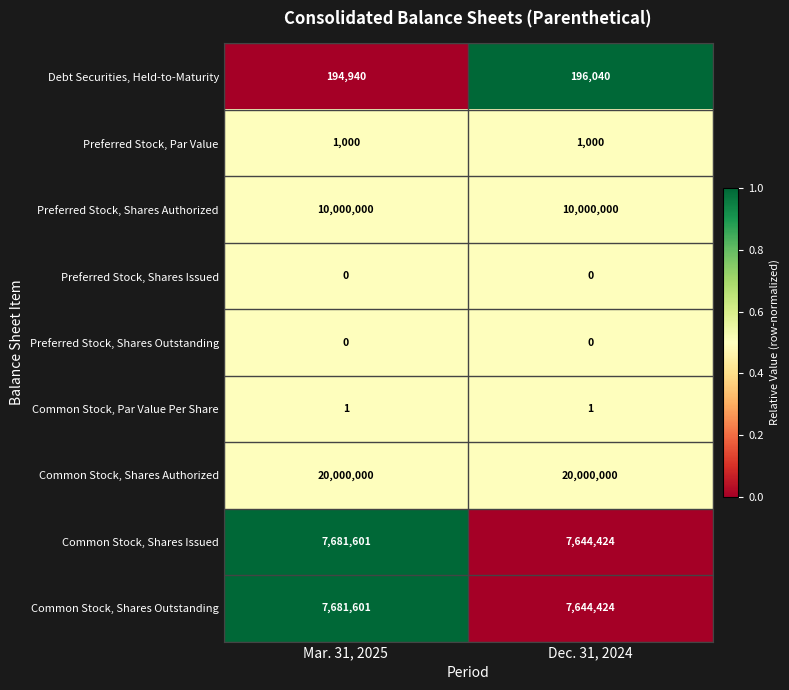

What is the difference between the highest and lowest values at Dec. 31, 2024?

20000000